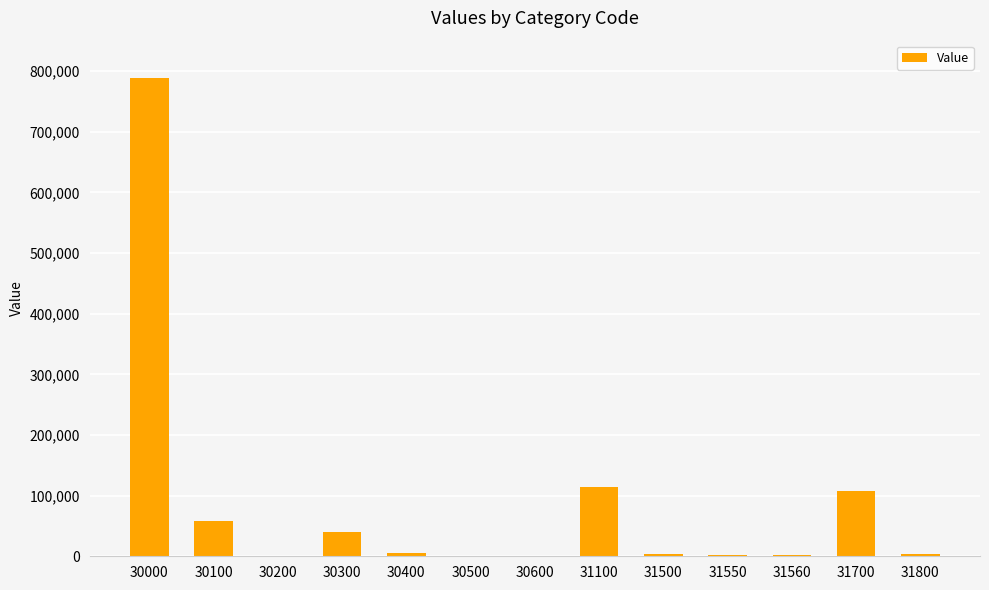

Which has a higher value, 30000 or 31700?

30000